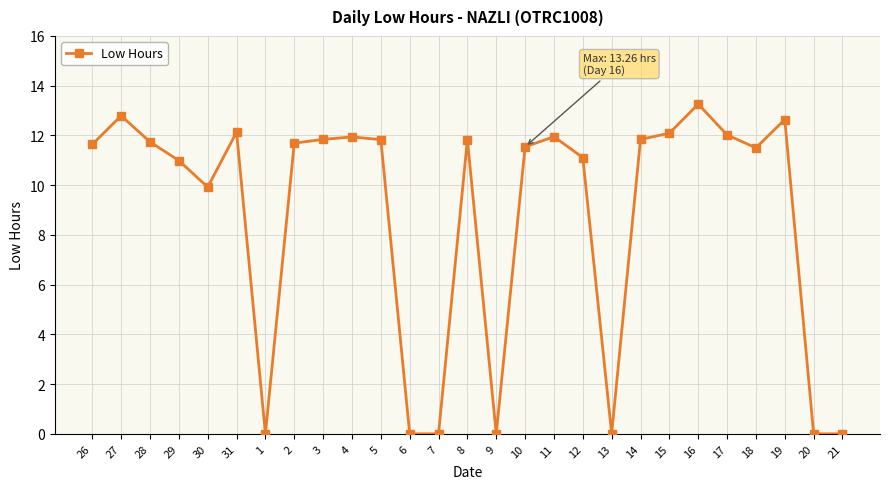

Is it true that the value at 11 is 20.1?

False